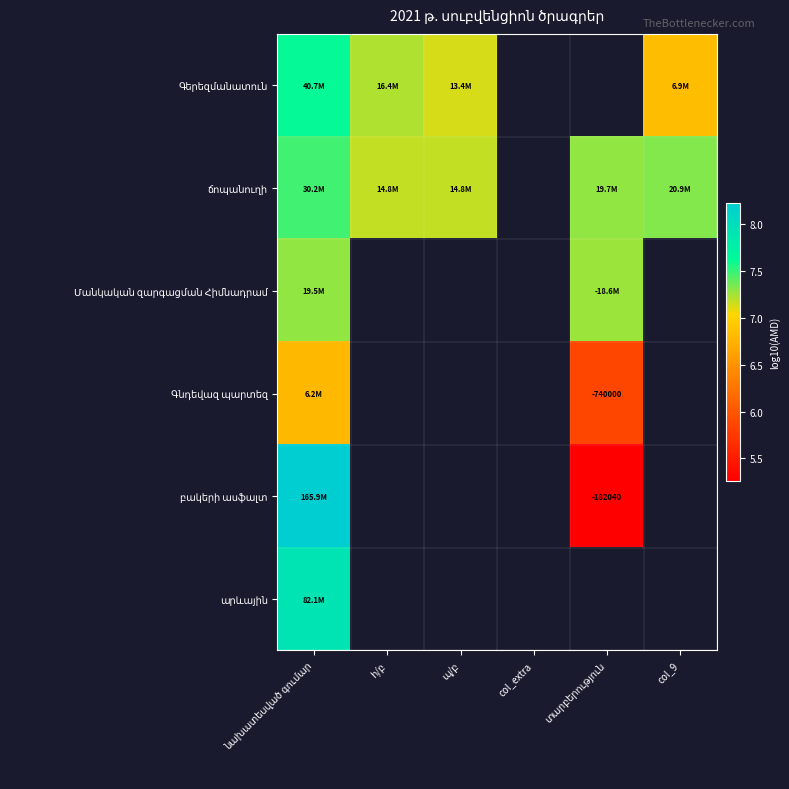

Which has a higher value, տարբերություն or col_9?

col_9